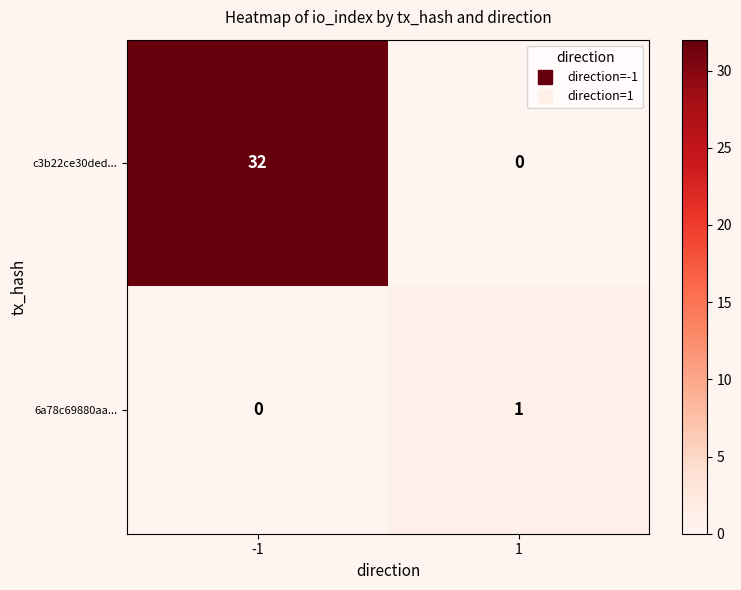

List the series in order of their overall mean, highest first.

c3b22ce30ded..., 6a78c69880aa...